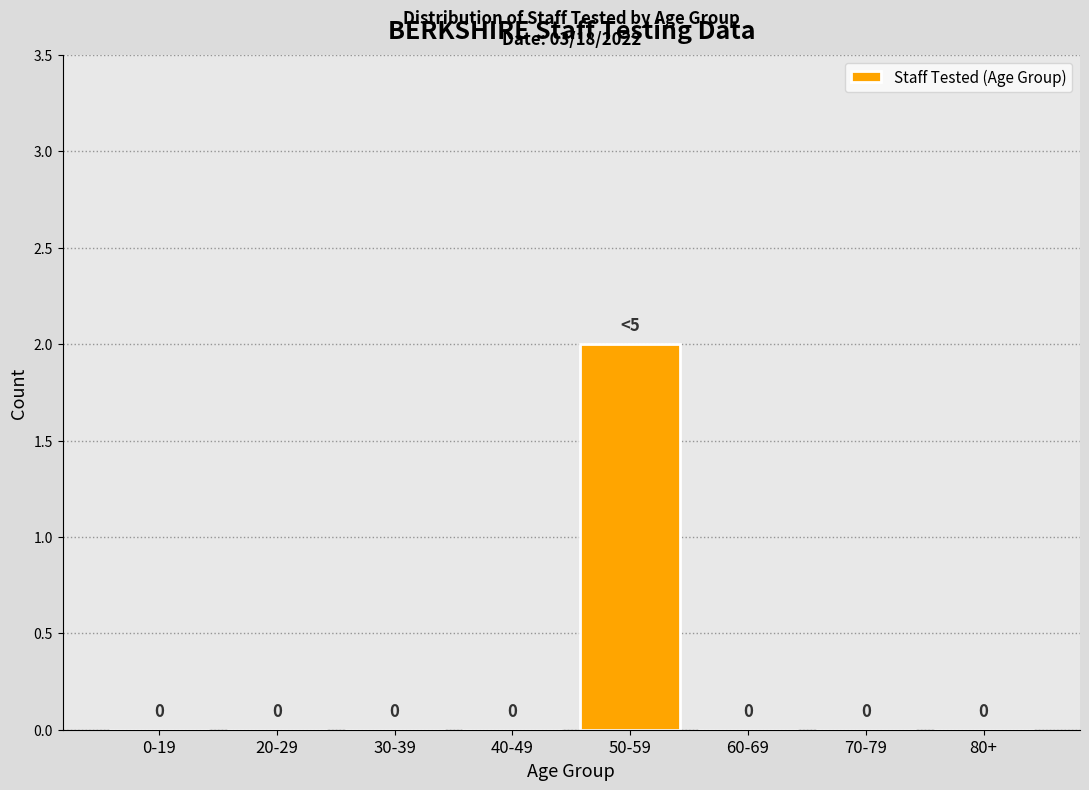

Reading left to right, list all the values displayed in this chart.

0-19=0	20-29=0	30-39=0	40-49=0	50-59=2	60-69=0	70-79=0	80+=0